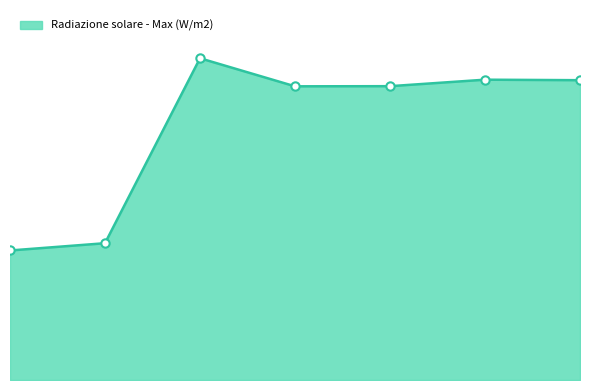

What is the difference between the maximum and minimum values?

562.5